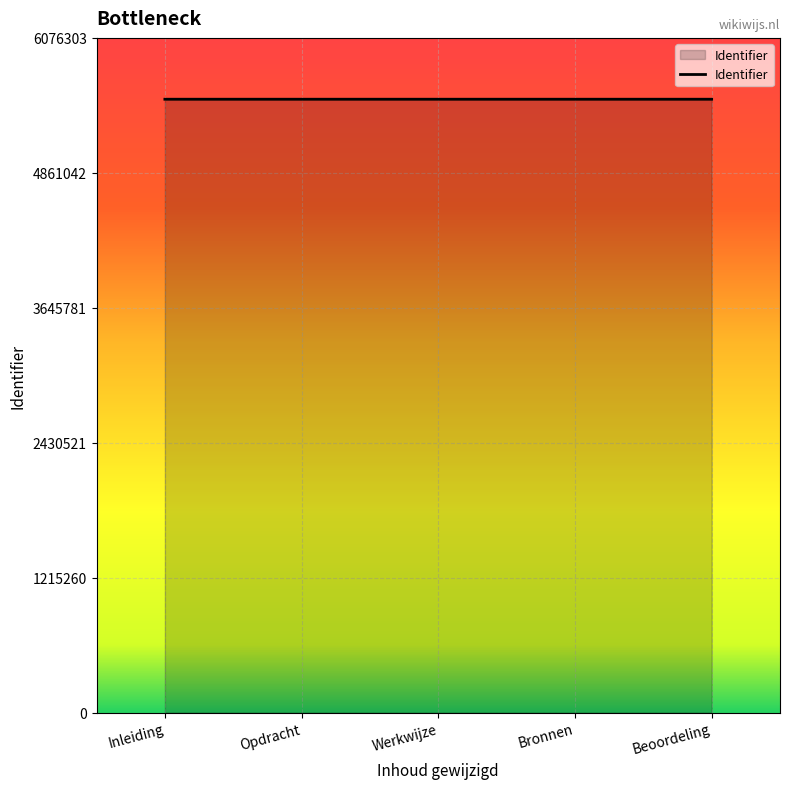

Approximately how many times larger is the value at Bronnen compared to Werkwijze?

1.0